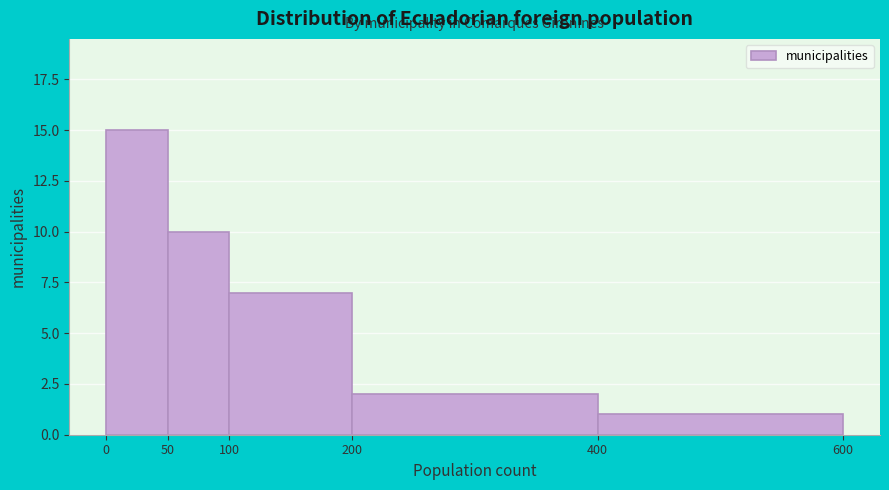

Reading left to right, transcribe this chart: for each bar, give the range it covers on the x-axis and its height. The values are not printed on the chart, so give them approximately, as read against the axis.

0 to 50: 15
50 to 100: 10
100 to 200: 7
200 to 400: 2
400 to 600: 1